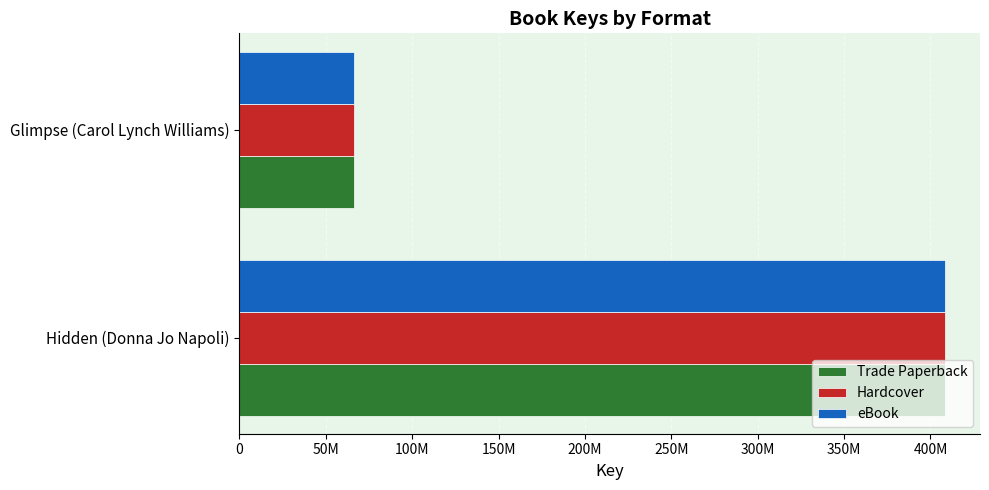

What are all the series names shown in the legend?

Trade Paperback, Hardcover, eBook